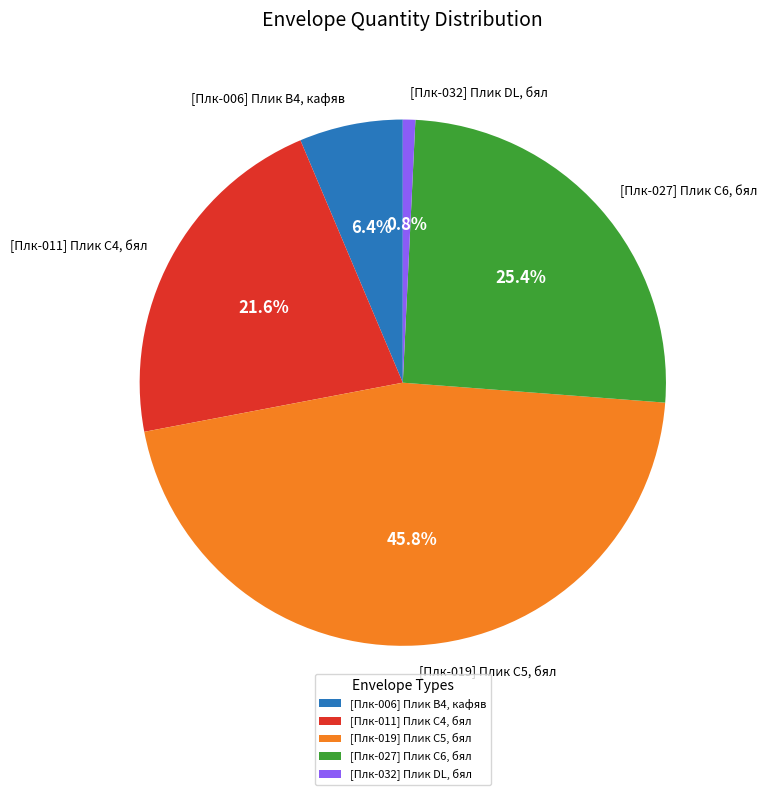

What is the ratio of the value at [Плк-019] Плик C5, бял to the value at [Плк-006] Плик B4, кафяв?

7.2